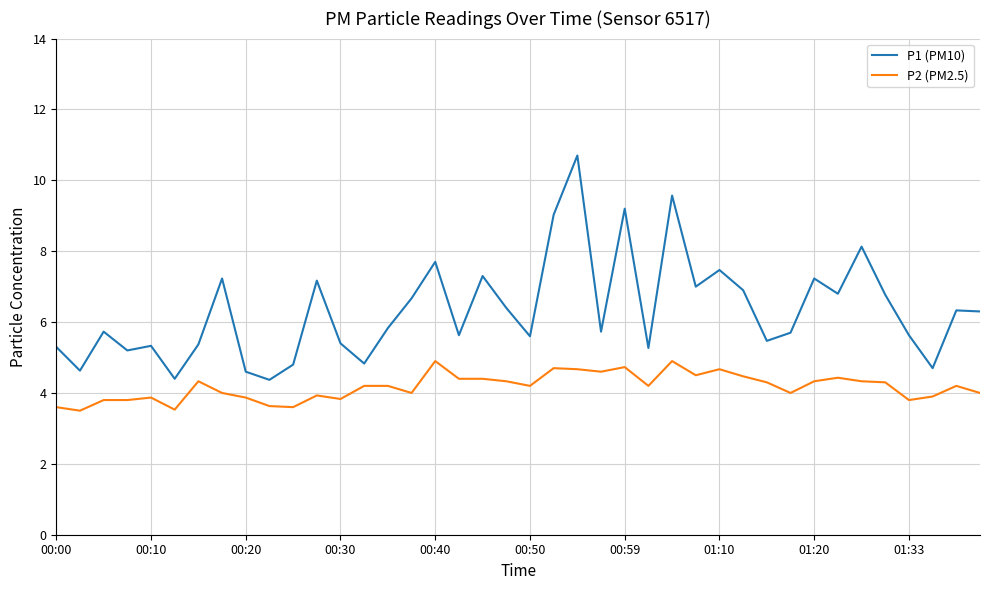

Which series has the largest total across all categories?

P1 (PM10)